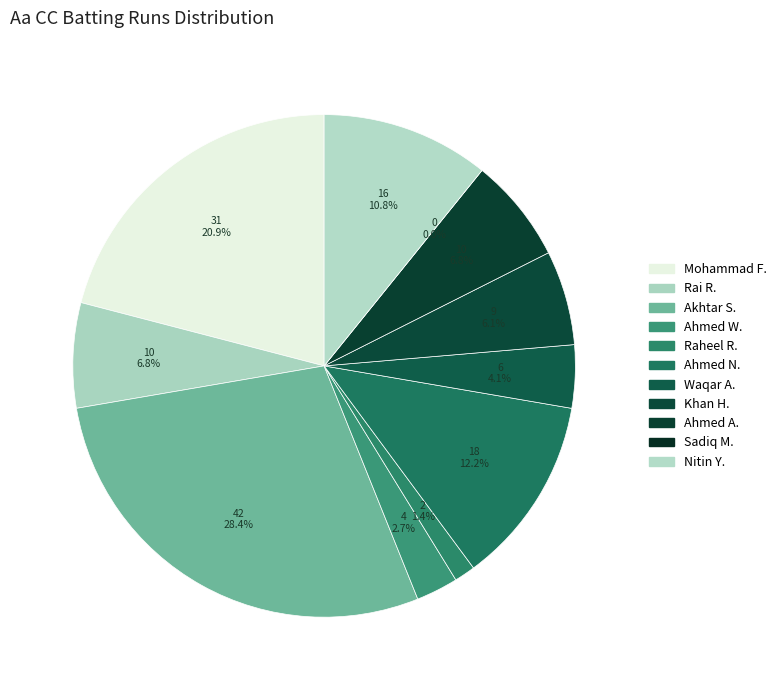

Approximately how many times larger is the value at Ahmed Wikki compared to Rai Ranjeet?

0.4